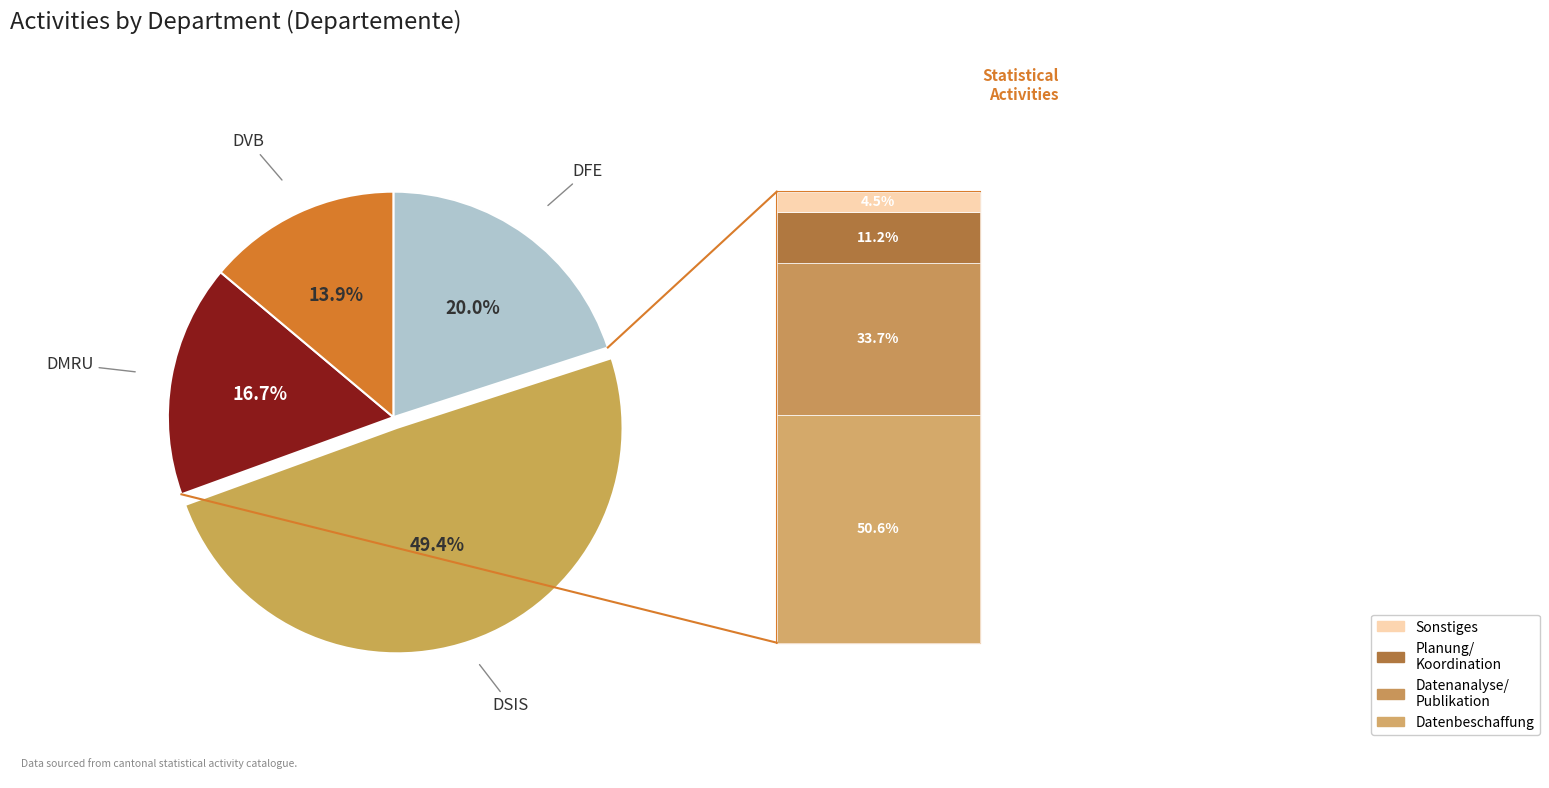

Does any single category account for the majority?

No